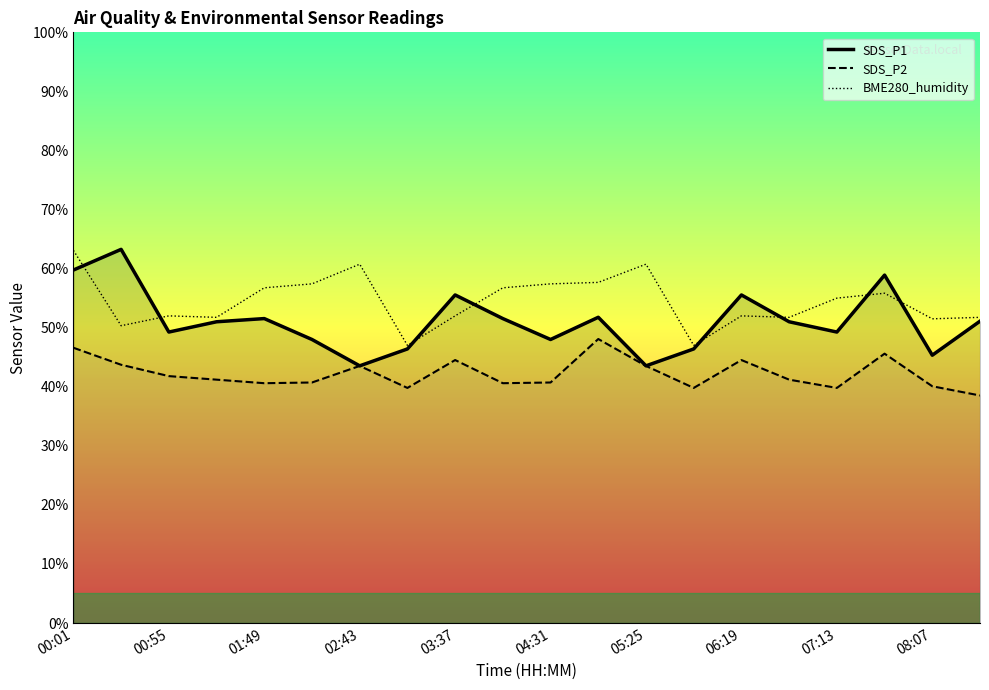

True or false: SDS_P1 and SDS_P2 cross at least once.

False